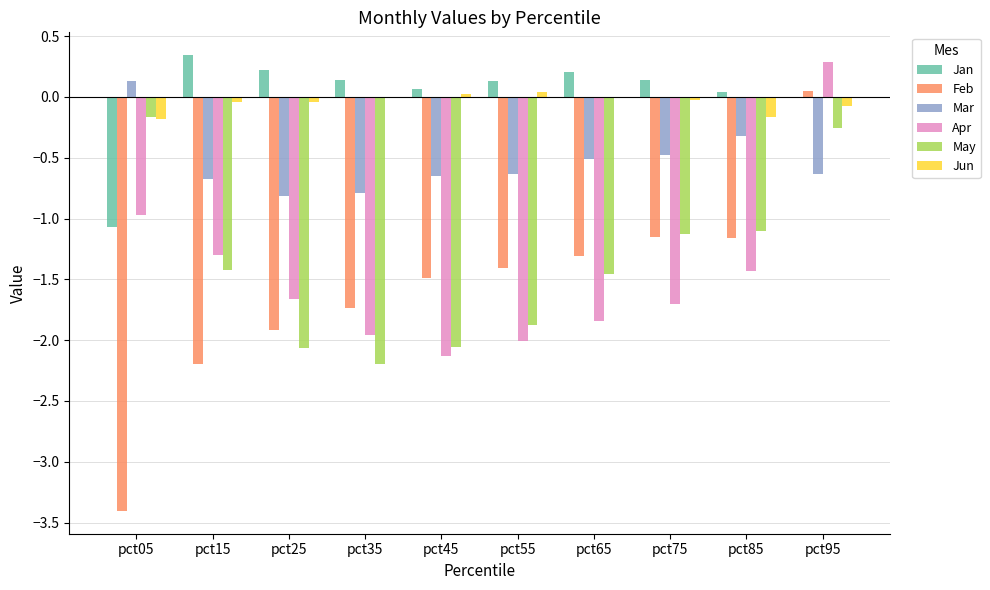

The value of Feb at pct35 is -1.7. True or false?

True